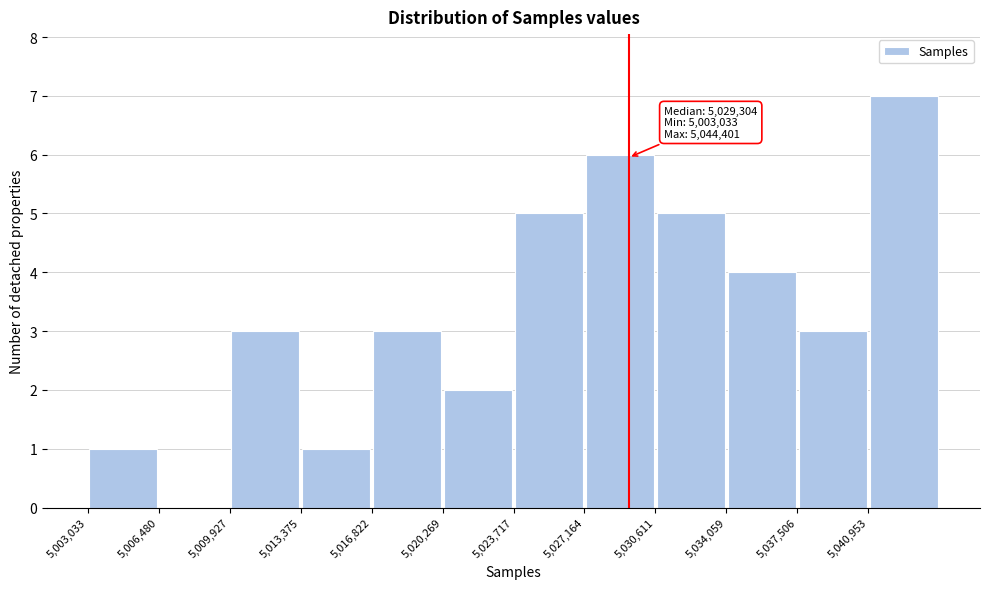

Over which range of the x-axis is the bar tallest?

5041000 to 5044500